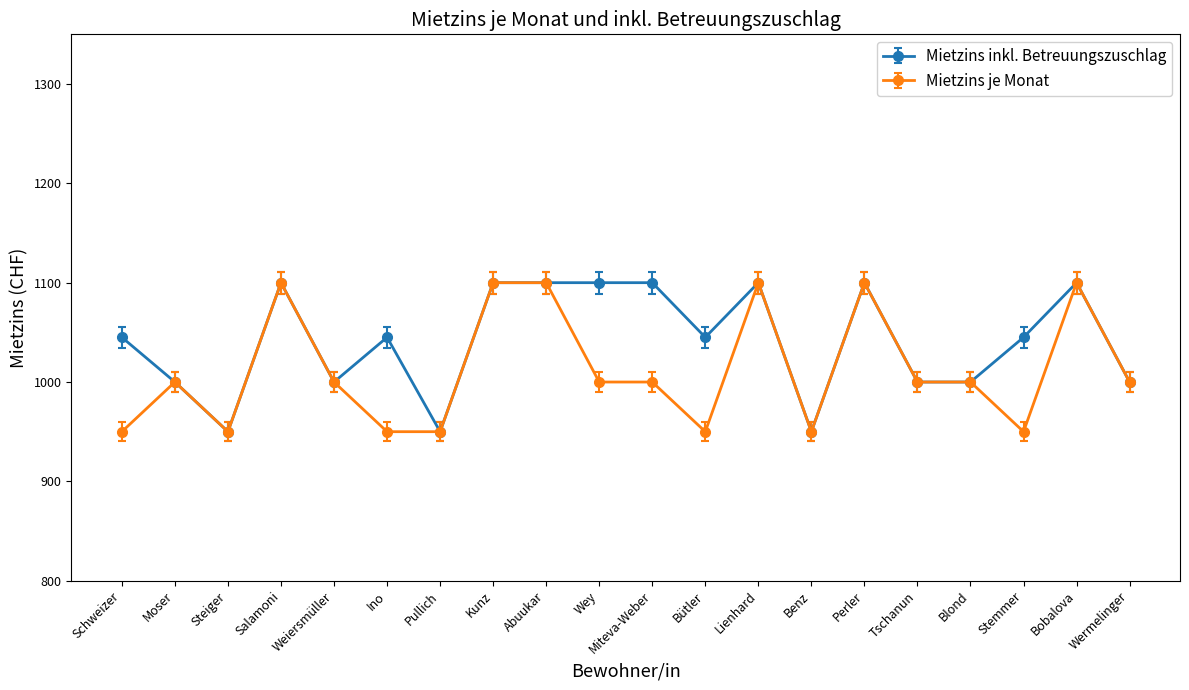

How many data points does each series have?

20